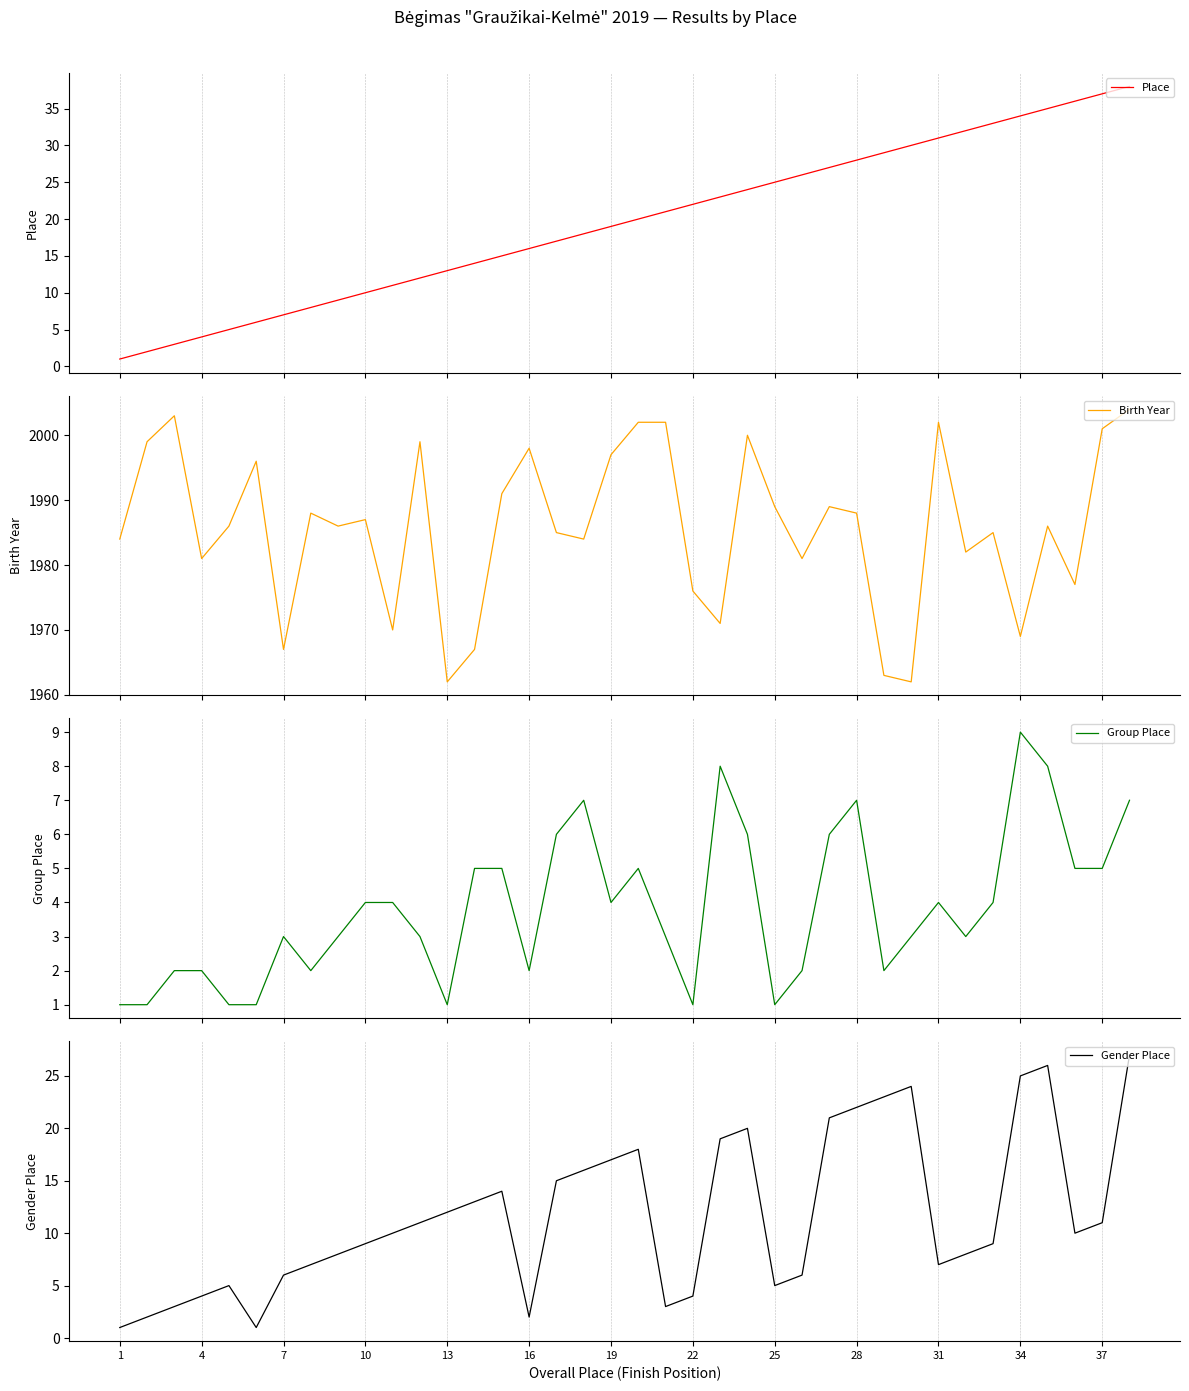

What is the greatest value displayed?

2004